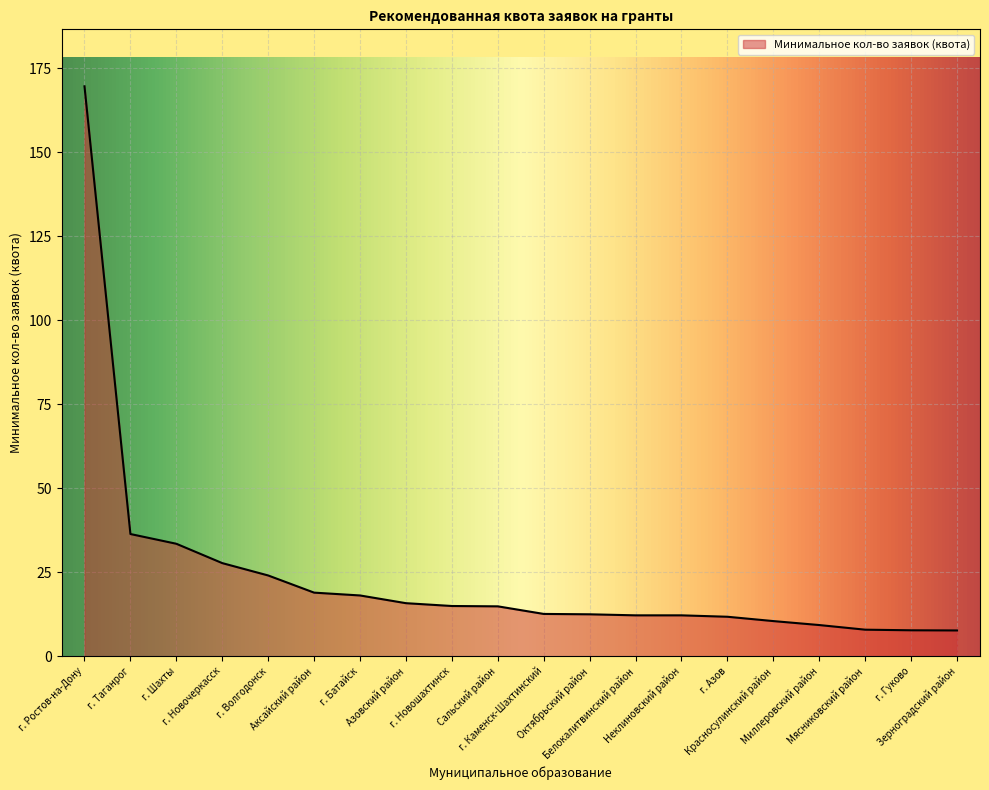

What is the maximum value shown in the chart?

169.7